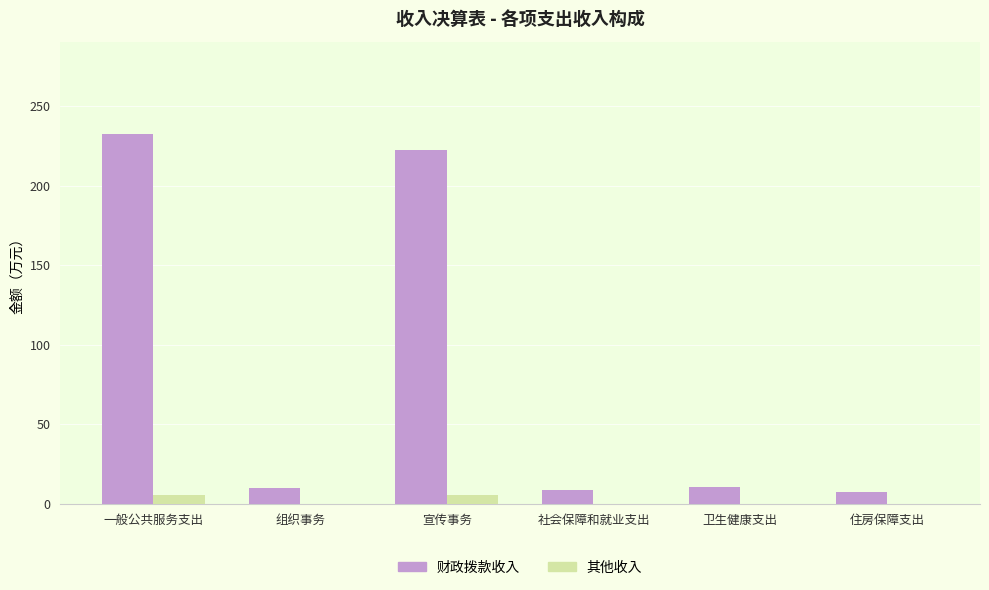

Is the value of 其他收入 at 卫生健康支出 greater than the value of 财政拨款收入 at 社会保障和就业支出?

No